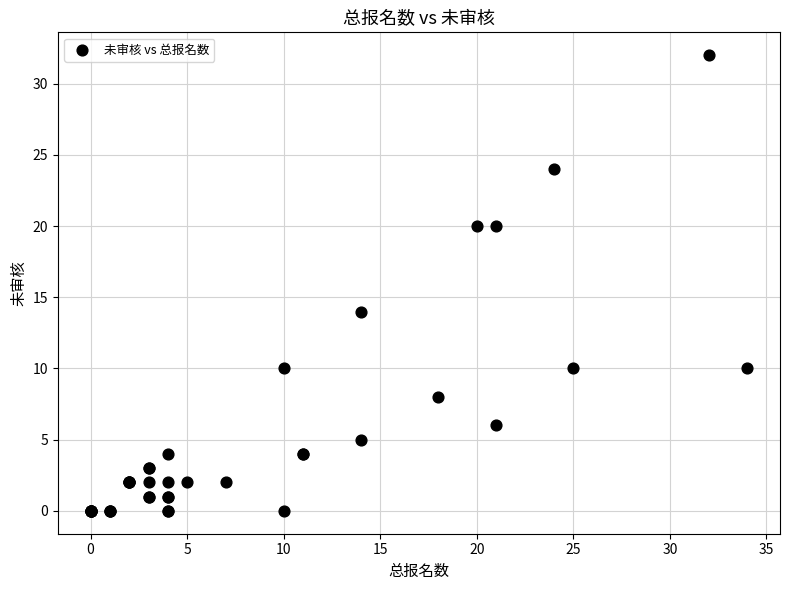

What Y value in the scatter plot is closest to 16?

14